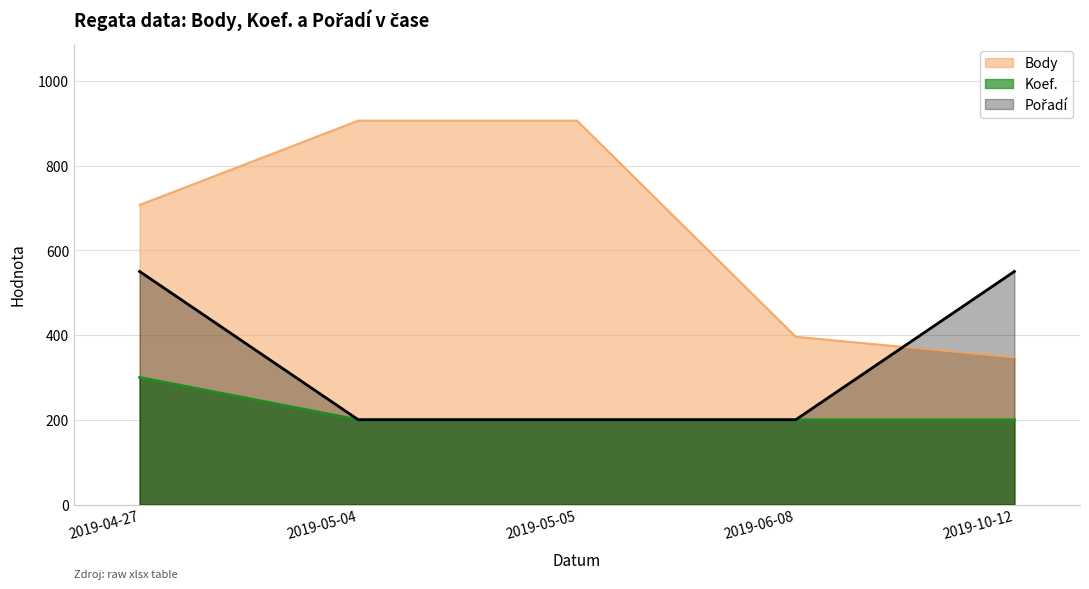

The value of Body at 2019-04-27 is 707. True or false?

True